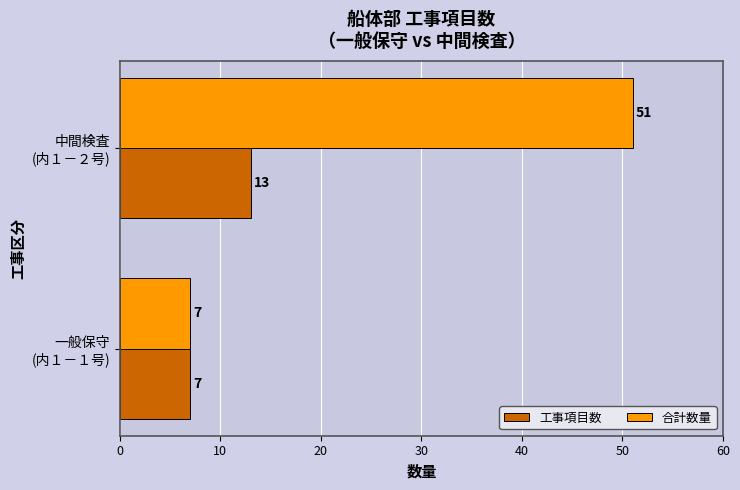

What is the sum of all 工事項目数 values?

20